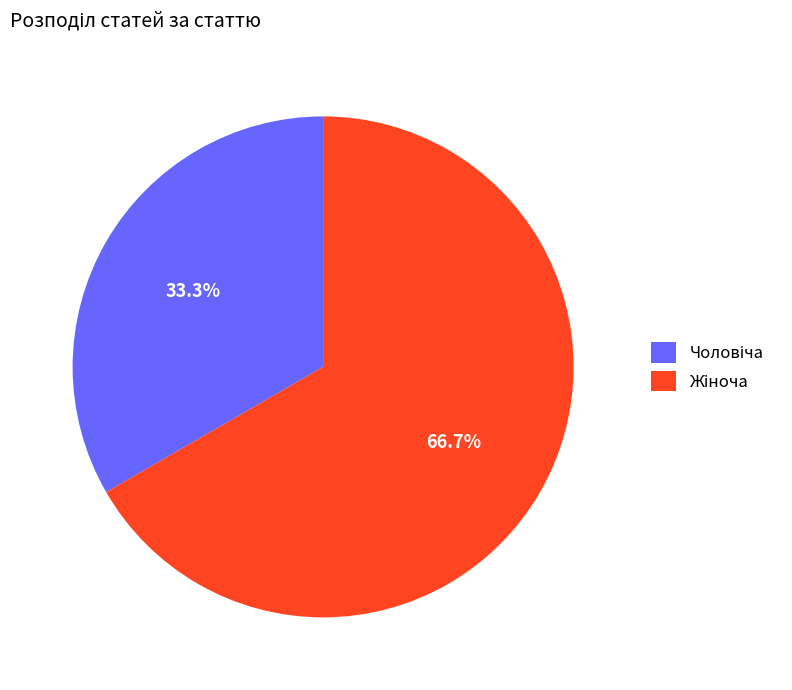

Count the number of slices in the pie.

2